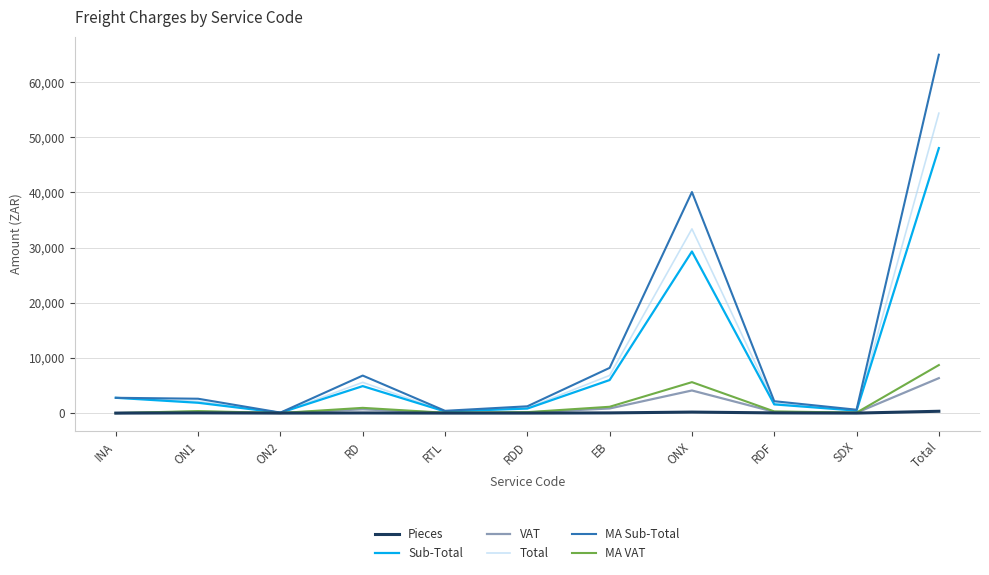

At which category is the sum across all series the highest?

Total